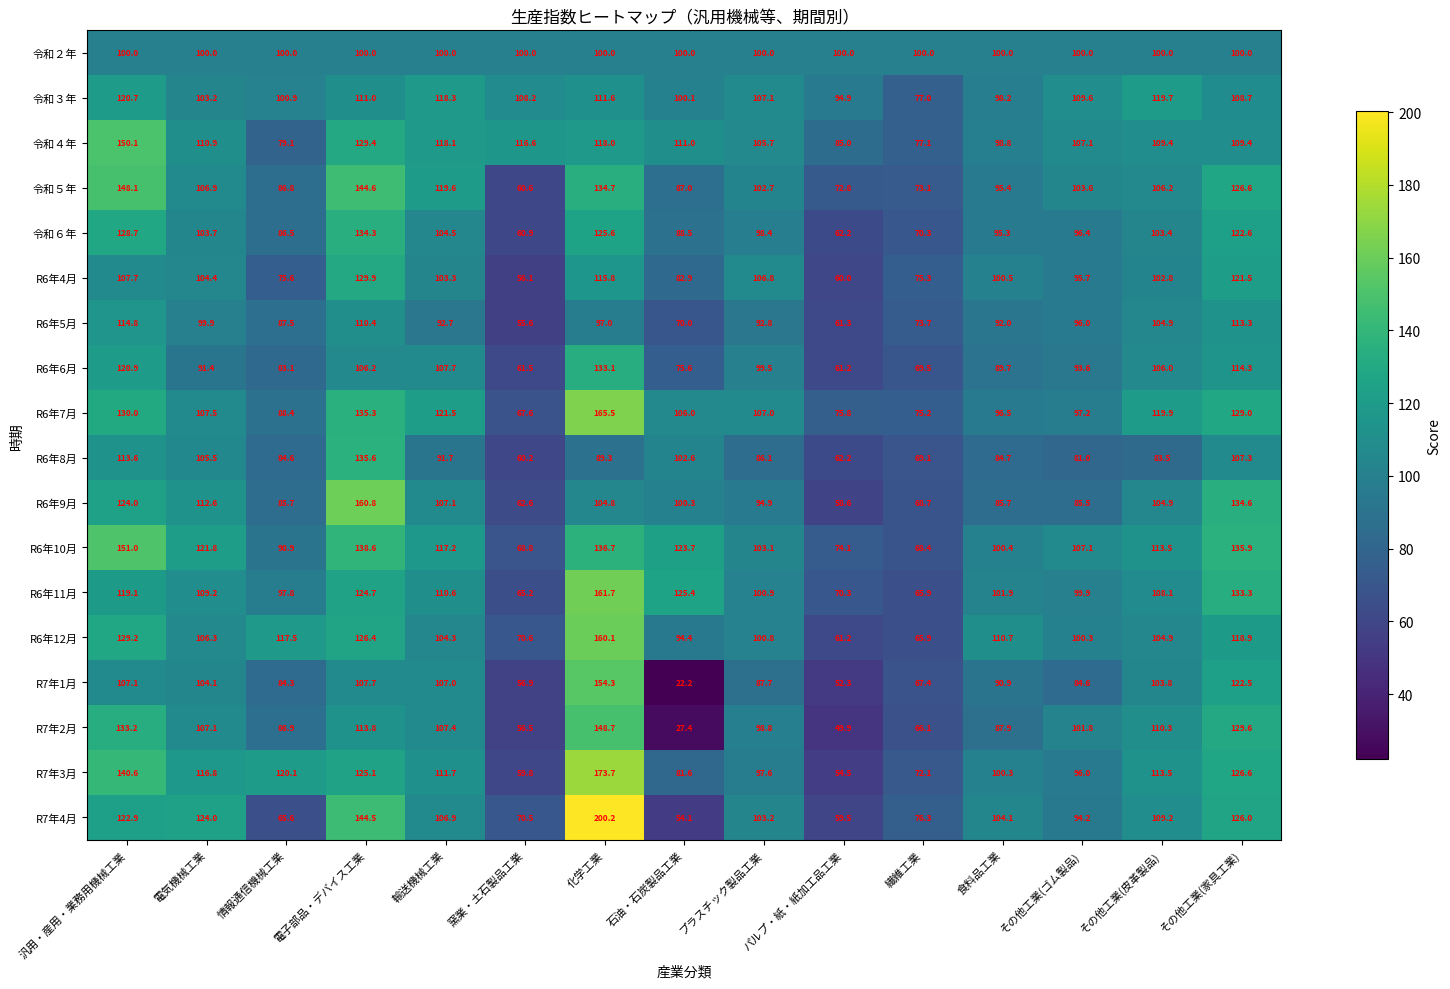

What is the total value across all series at 輸送機械工業?

1949.6